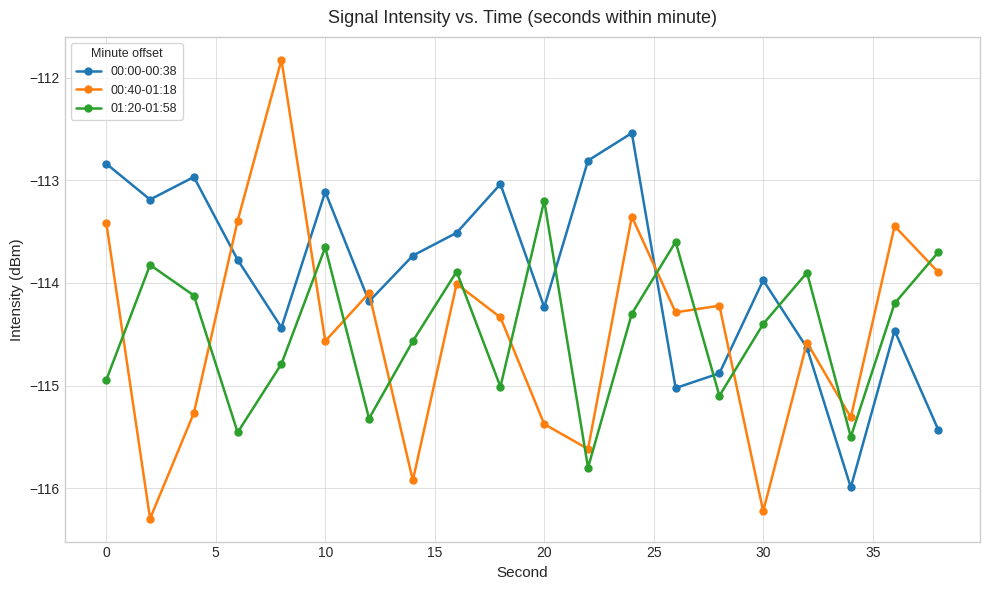

What is the value of the 00:40-01:18 point at the 7th from the left?

-114.1